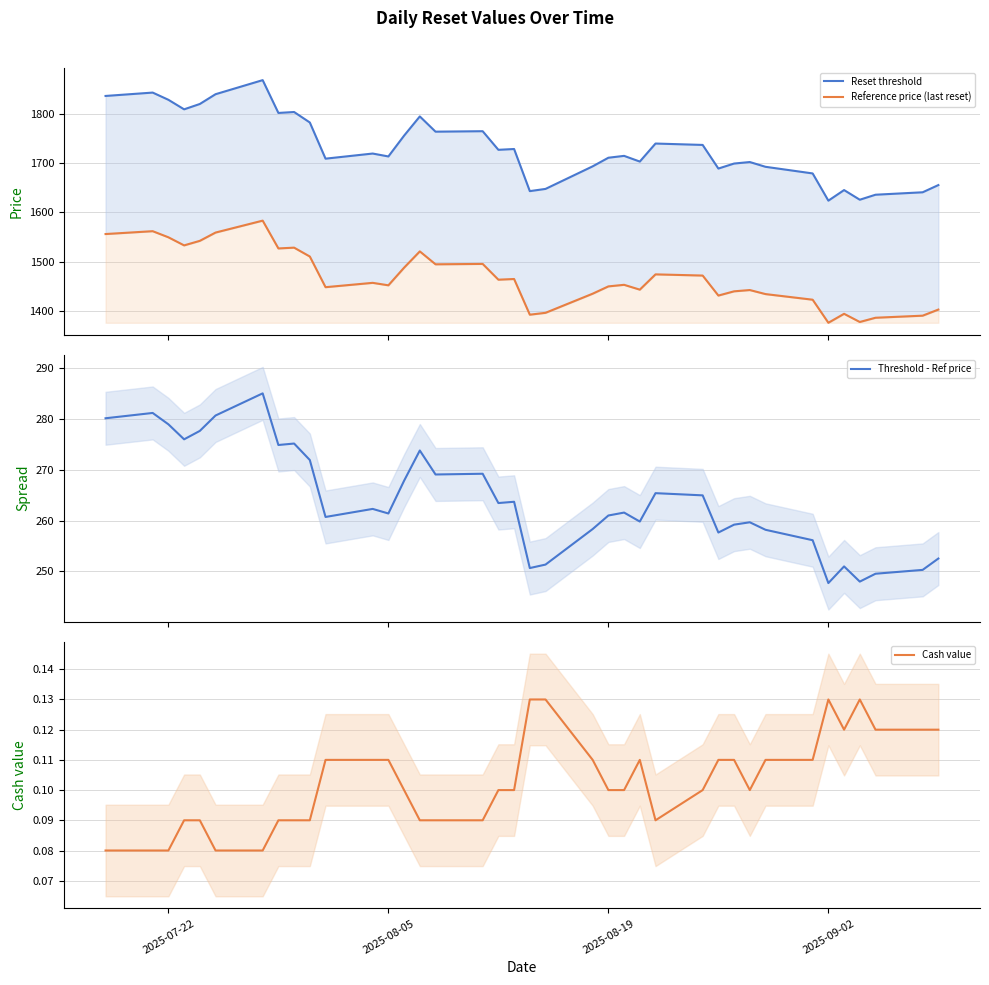

Does the chart have visible grid lines?

Yes